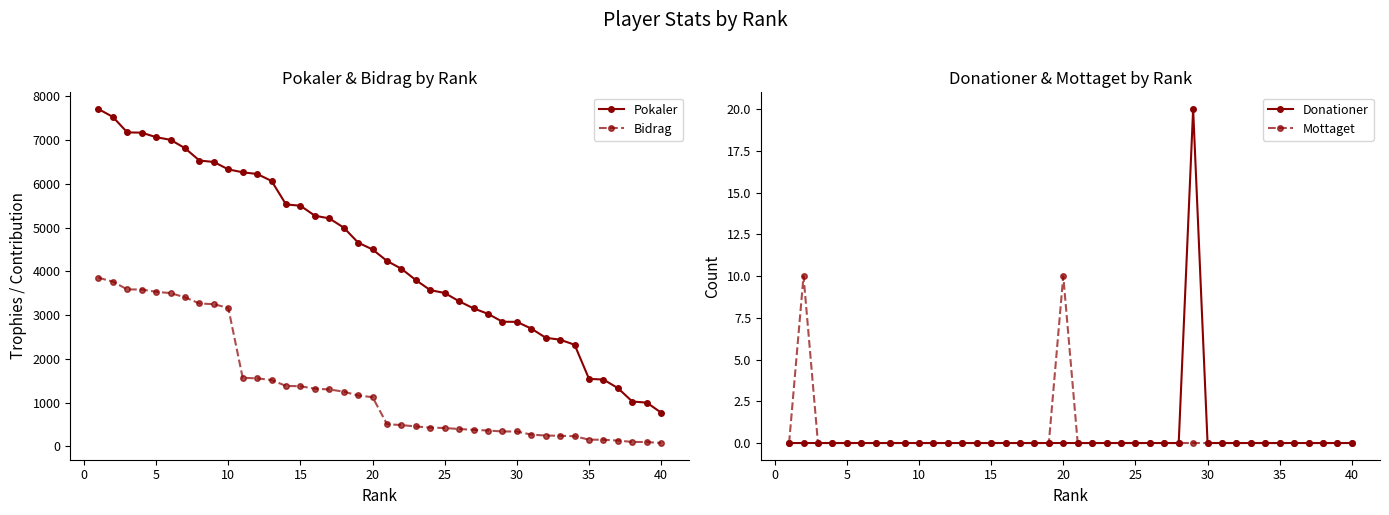

True or false: Donationer and Bidrag intersect in this chart.

False